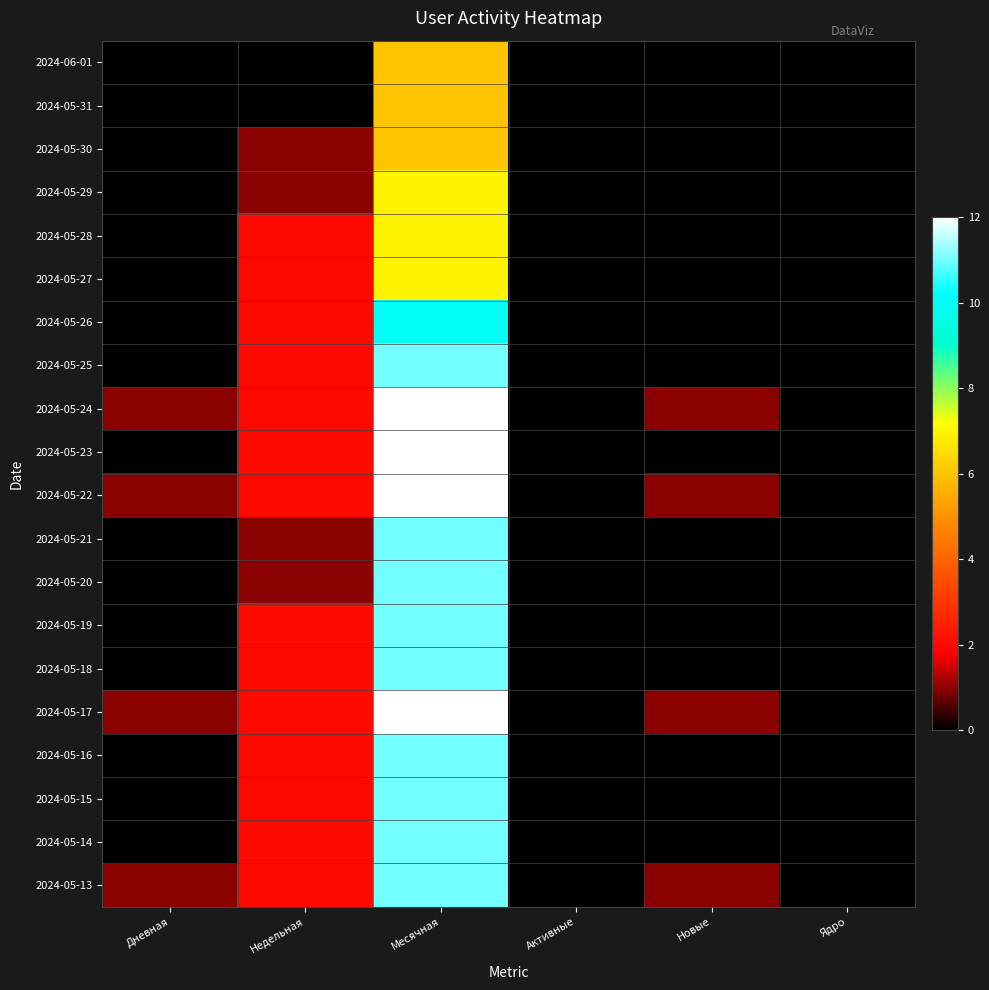

Reading left to right, extract all data points from this chart.

2024-06-01: Дневная=0	Недельная=0	Месячная=6	Активные=0	Новые=0	Ядро=0
2024-05-31: Дневная=0	Недельная=0	Месячная=6	Активные=0	Новые=0	Ядро=0
2024-05-30: Дневная=0	Недельная=1	Месячная=6	Активные=0	Новые=0	Ядро=0
2024-05-29: Дневная=0	Недельная=1	Месячная=7	Активные=0	Новые=0	Ядро=0
2024-05-28: Дневная=0	Недельная=2	Месячная=7	Активные=0	Новые=0	Ядро=0
2024-05-27: Дневная=0	Недельная=2	Месячная=7	Активные=0	Новые=0	Ядро=0
2024-05-26: Дневная=0	Недельная=2	Месячная=10	Активные=0	Новые=0	Ядро=0
2024-05-25: Дневная=0	Недельная=2	Месячная=11	Активные=0	Новые=0	Ядро=0
2024-05-24: Дневная=1	Недельная=2	Месячная=12	Активные=0	Новые=1	Ядро=0
2024-05-23: Дневная=0	Недельная=2	Месячная=12	Активные=0	Новые=0	Ядро=0
2024-05-22: Дневная=1	Недельная=2	Месячная=12	Активные=0	Новые=1	Ядро=0
2024-05-21: Дневная=0	Недельная=1	Месячная=11	Активные=0	Новые=0	Ядро=0
2024-05-20: Дневная=0	Недельная=1	Месячная=11	Активные=0	Новые=0	Ядро=0
2024-05-19: Дневная=0	Недельная=2	Месячная=11	Активные=0	Новые=0	Ядро=0
2024-05-18: Дневная=0	Недельная=2	Месячная=11	Активные=0	Новые=0	Ядро=0
2024-05-17: Дневная=1	Недельная=2	Месячная=12	Активные=0	Новые=1	Ядро=0
2024-05-16: Дневная=0	Недельная=2	Месячная=11	Активные=0	Новые=0	Ядро=0
2024-05-15: Дневная=0	Недельная=2	Месячная=11	Активные=0	Новые=0	Ядро=0
2024-05-14: Дневная=0	Недельная=2	Месячная=11	Активные=0	Новые=0	Ядро=0
2024-05-13: Дневная=1	Недельная=2	Месячная=11	Активные=0	Новые=1	Ядро=0